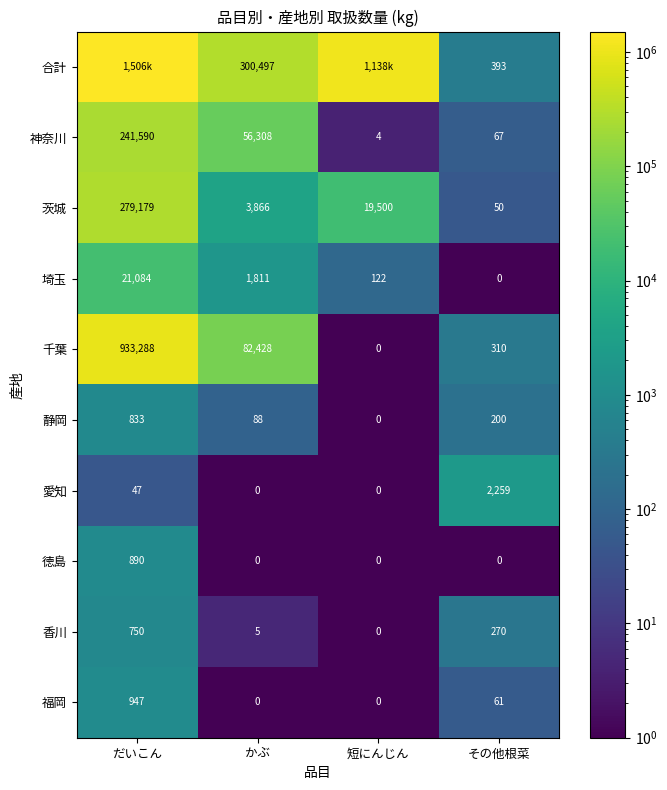

Between かぶ and その他根菜, which series saw the biggest shift?

合計